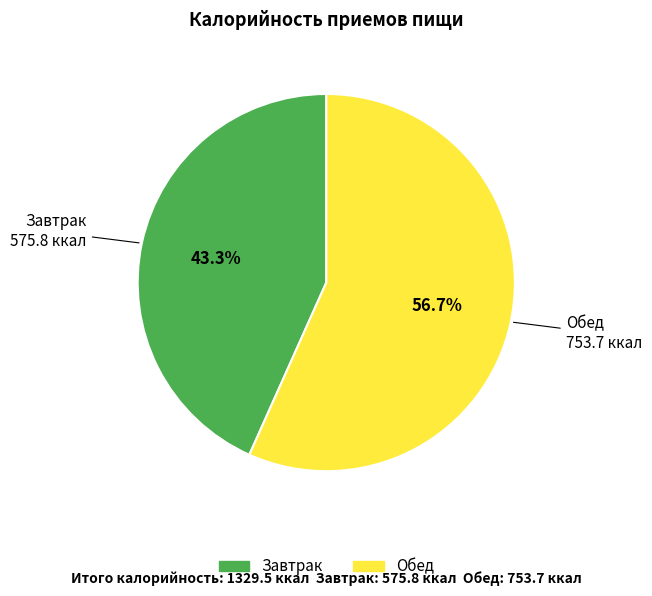

The Завтрак slice represents 43% of the pie. True or false?

True